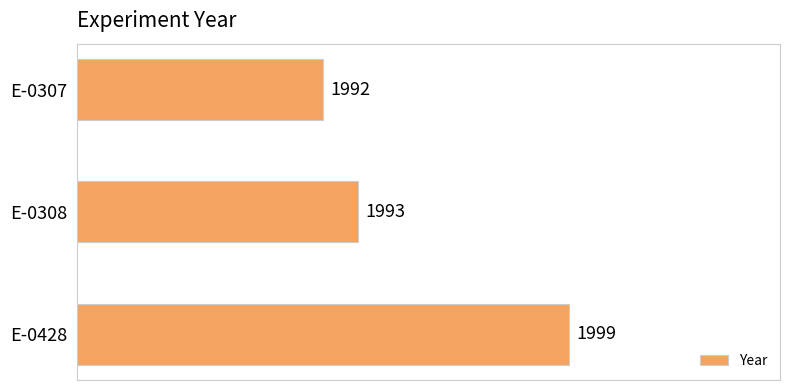

Where is the data nearest to the value 1995?

E-0308